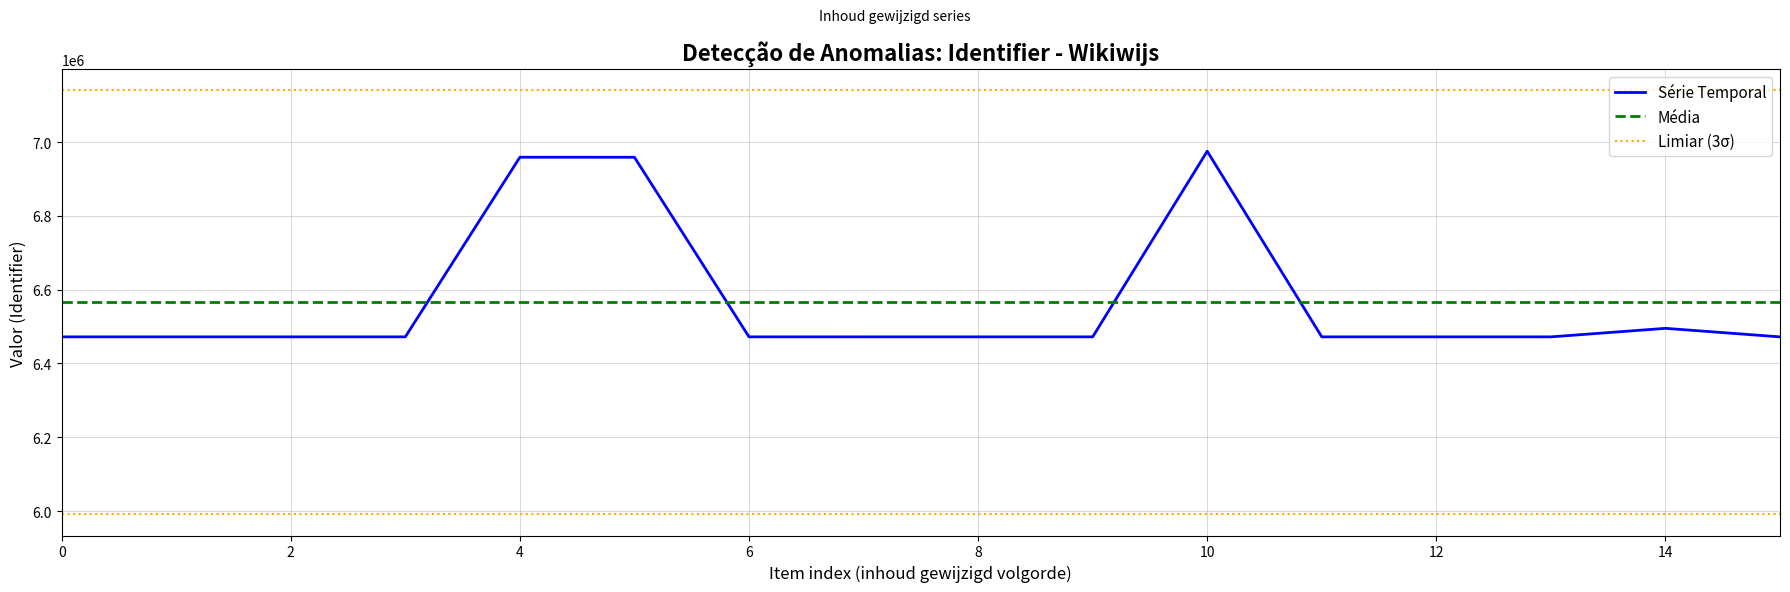

What is the value of the 5th point from the left?

6958789